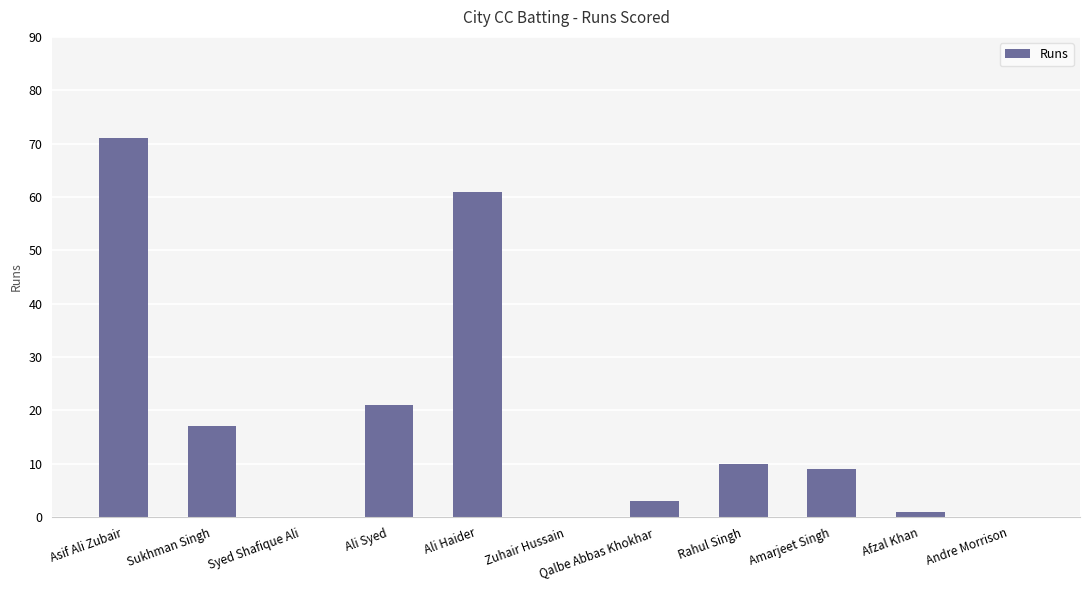

What is the sum of the values at Asif Ali Zubair and Andre Morrison?

71